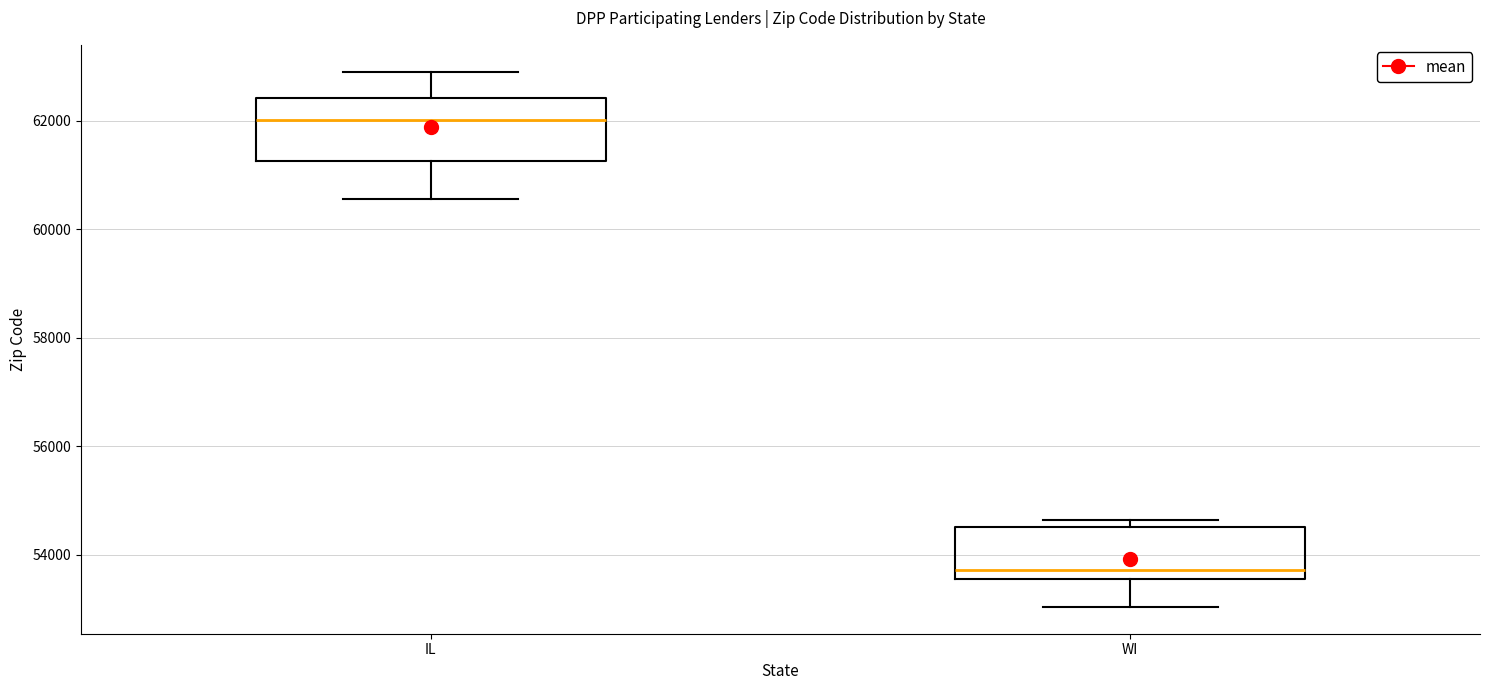

Which box's median line is the lowest?

WI